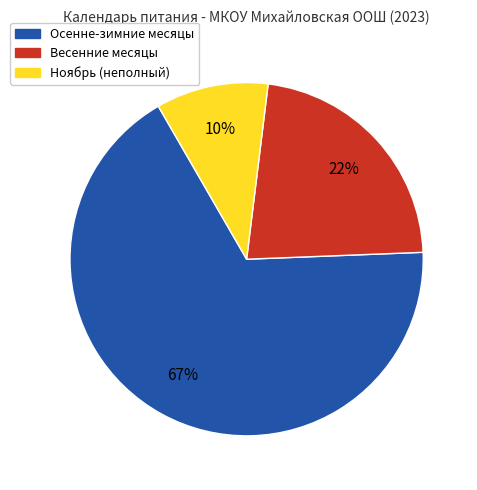

Which category has the smallest portion of the pie?

Ноябрь (неполный)